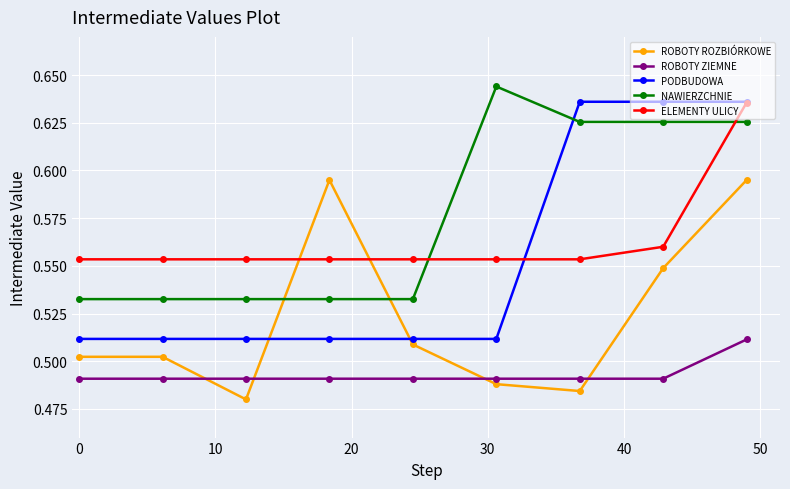

How many lines are shown in the chart?

5